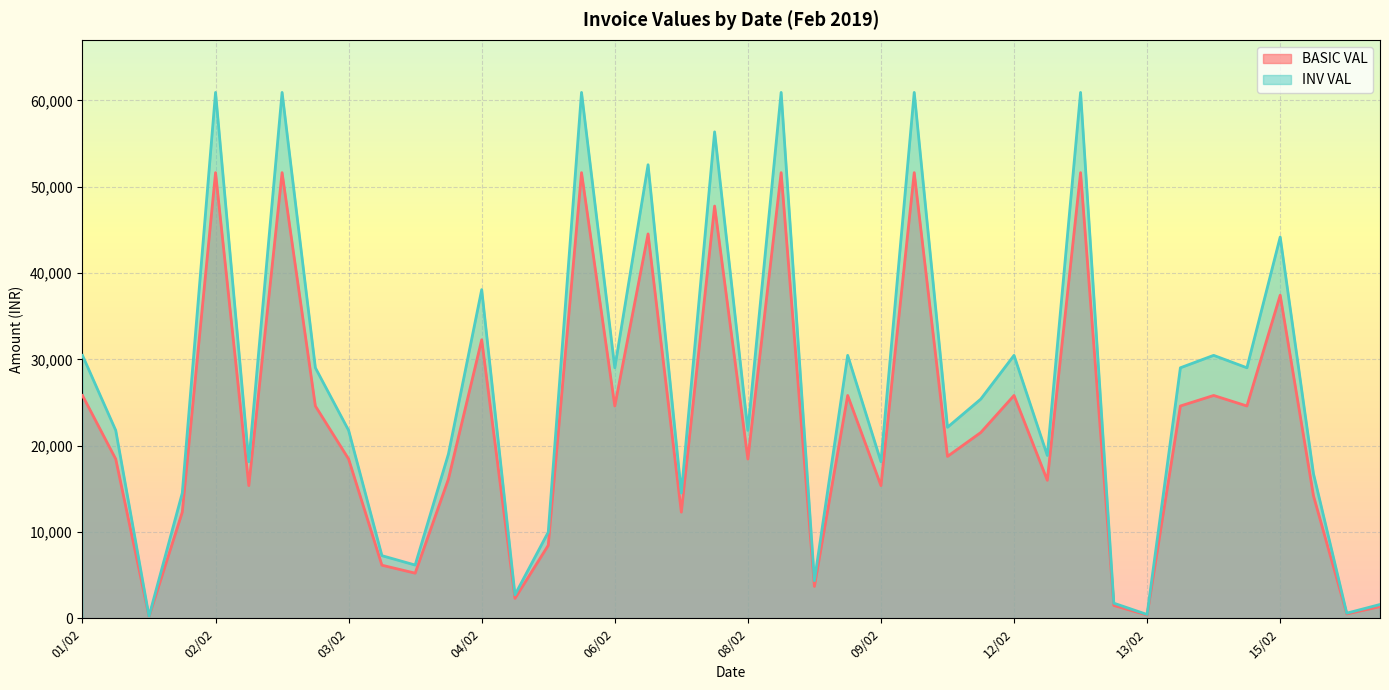

At which category does the chart reach its peak across all series?

02/02